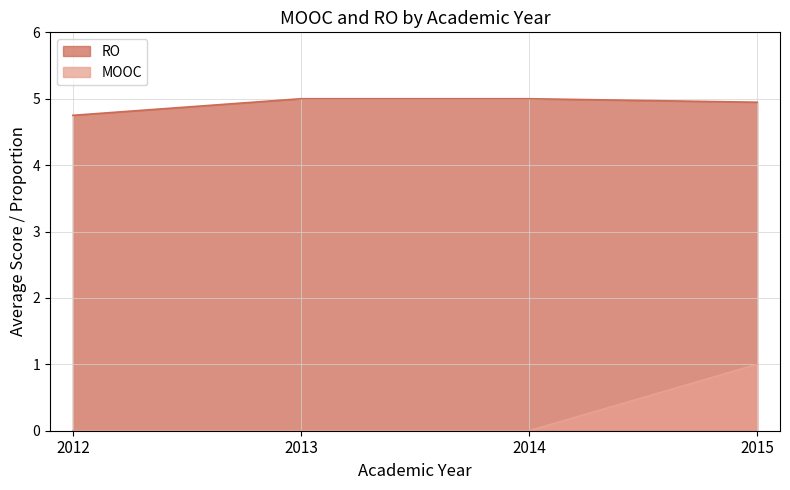

What is the total value across all series at 2015?

5.9